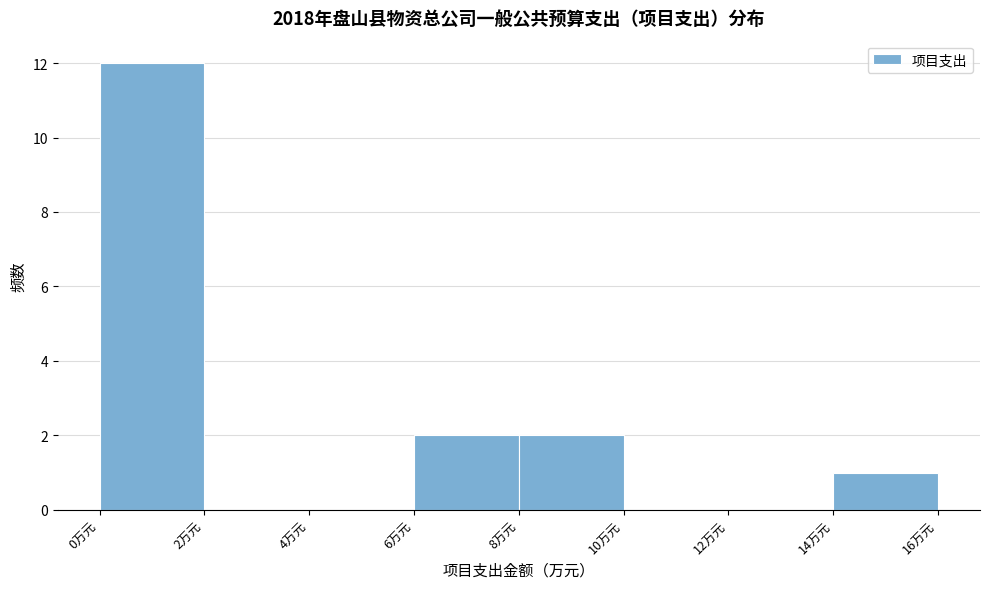

Over which range of the x-axis is the bar tallest?

0 to 2